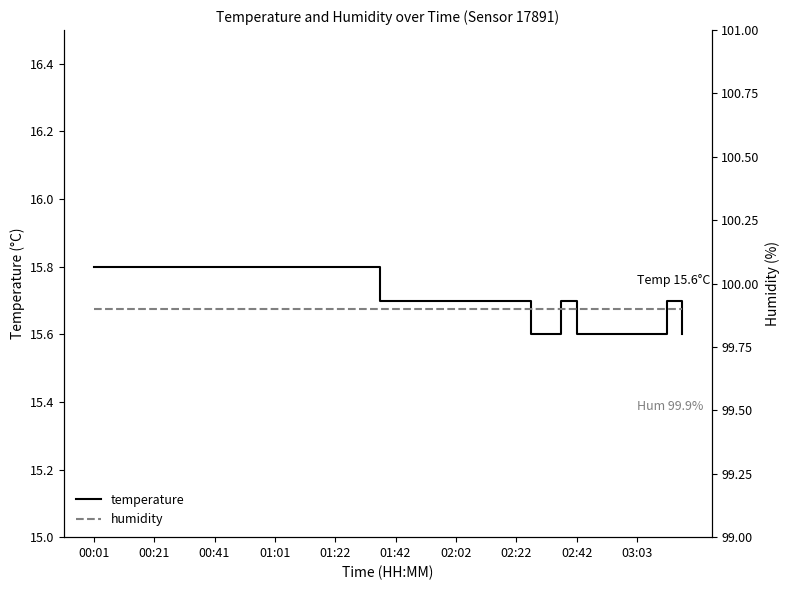

At which category is the sum across all series the highest?

00:01